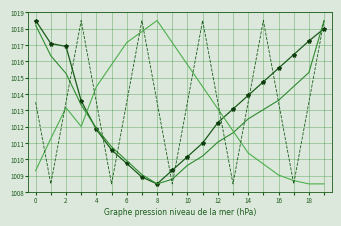

How many categories are shown in the chart?

20